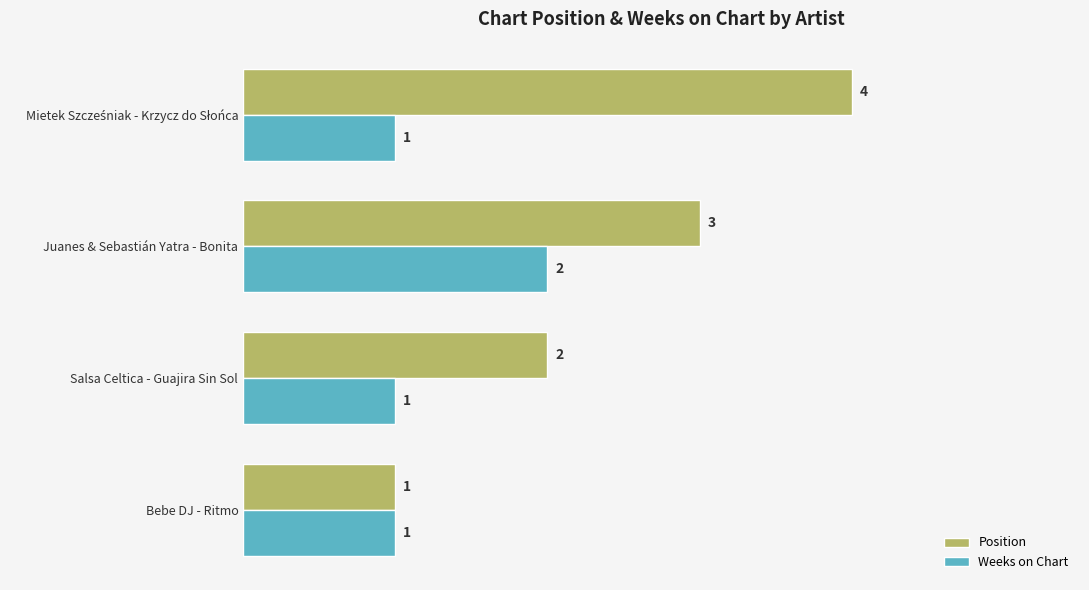

The Position series shows 2 at Bebe DJ - Ritmo. True or false?

False